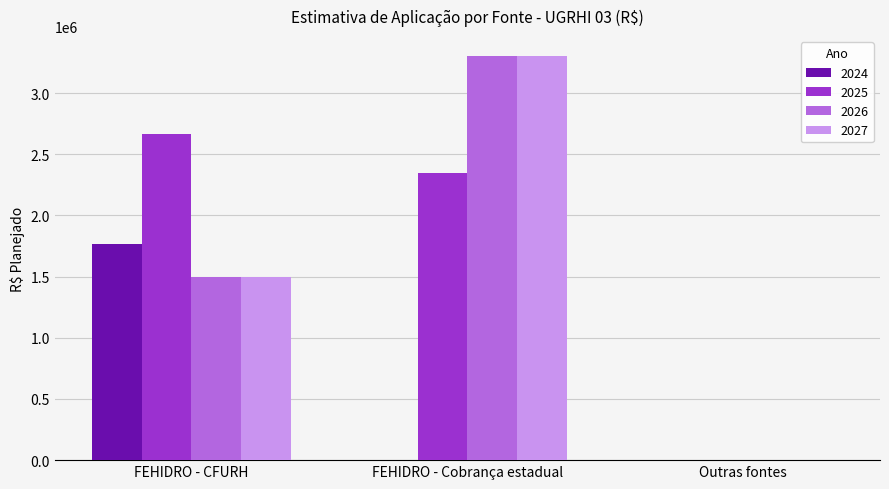

Is the value of 2027 at FEHIDRO - Cobrança estadual greater than the value of 2026 at FEHIDRO - CFURH?

Yes